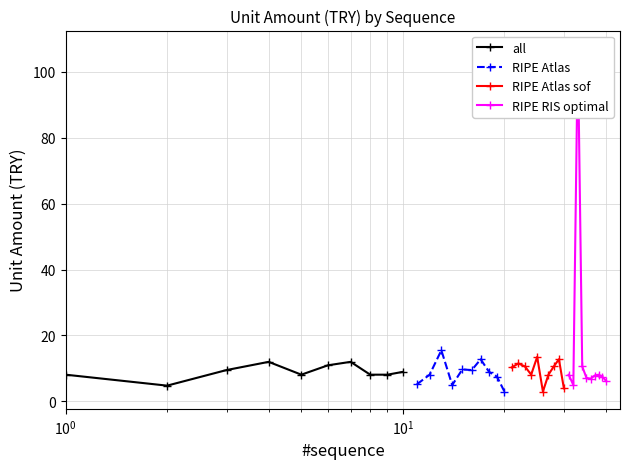

Reading left to right, what are all the values shown in this chart?

all: 8.1	4.7	9.5	12.0	8.1	10.9	12.0	8.1	8.1	8.9
RIPE Atlas: 5.1	8.1	15.5	4.9	9.6	9.5	12.7	8.9	7.5	2.9
RIPE Atlas sof: 10.3	11.5	10.6	8.1	13.5	2.9	8.1	10.6	12.7	3.9
RIPE RIS optimal: 8.1	4.9	107.4	10.6	7.1	6.8	7.8	8.1	7.5	6.2